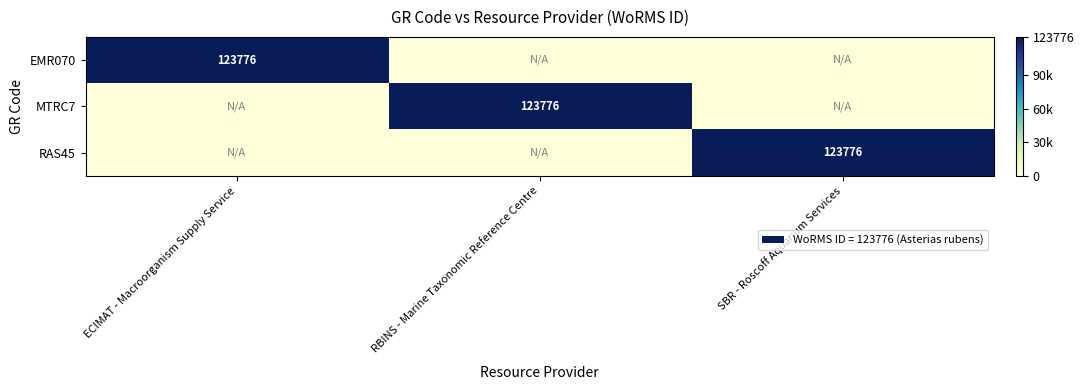

How many categories are shown in the chart?

3